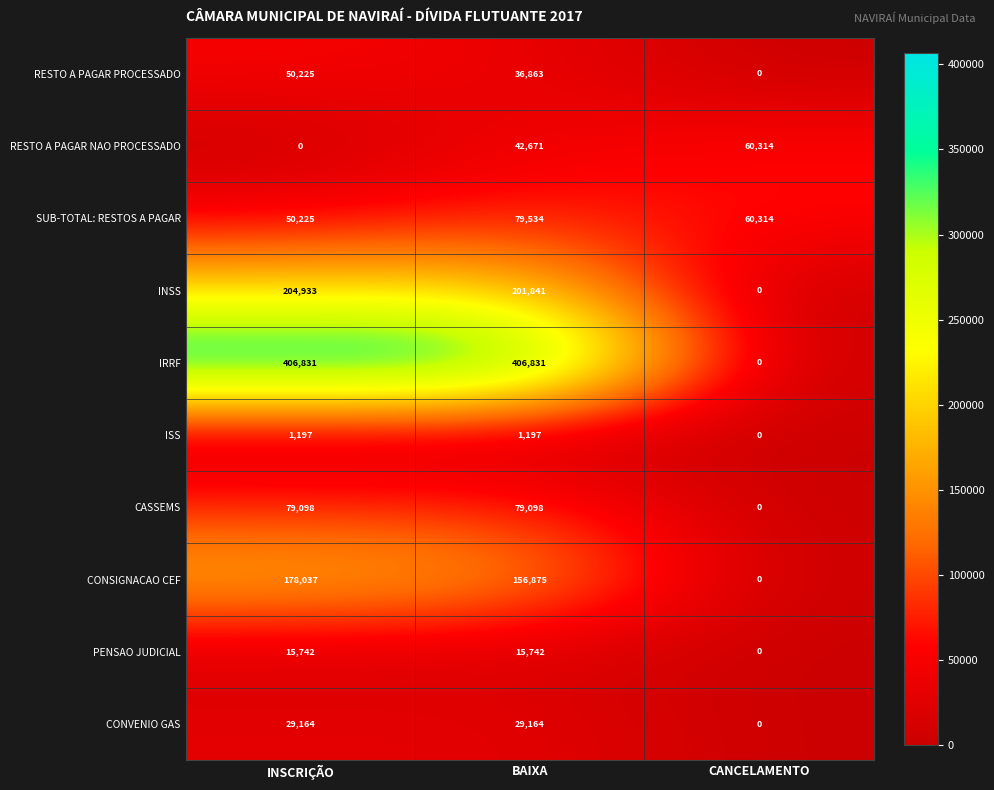

At which category is the sum across all series the highest?

BAIXA